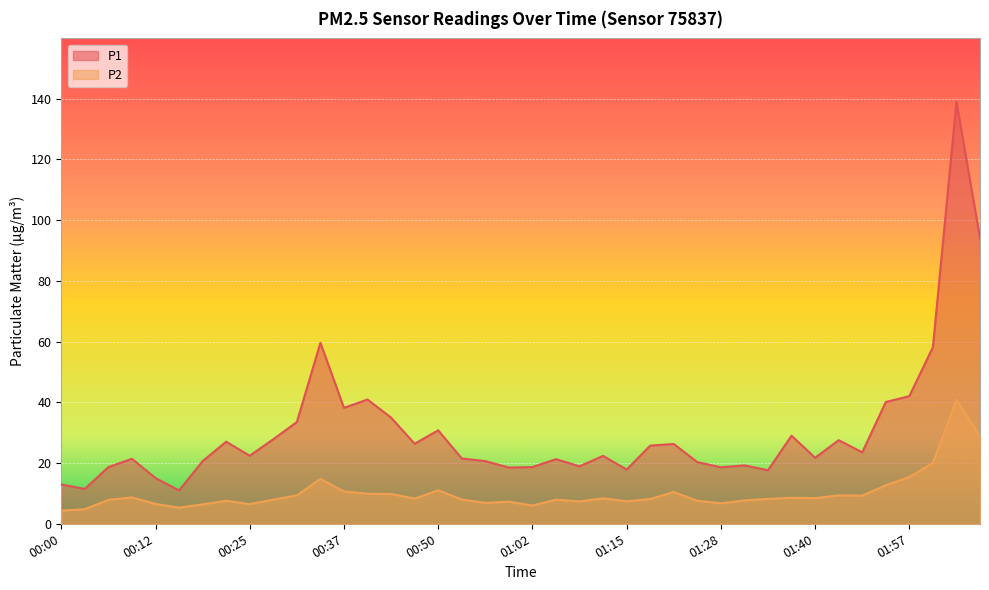

Rank the categories by P1 value from highest to lowest.

02:04, 02:07, 00:34, 02:01, 01:57, 00:40, 01:50, 00:37, 00:44, 00:31, 00:50, 01:37, 00:28, 01:43, 00:22, 00:47, 01:22, 01:18, 01:47, 00:25, 01:12, 01:40, 00:53, 00:09, 01:06, 00:19, 00:56, 01:25, 01:31, 01:09, 00:06, 01:02, 01:28, 00:59, 01:15, 01:34, 00:12, 00:00, 00:03, 00:15